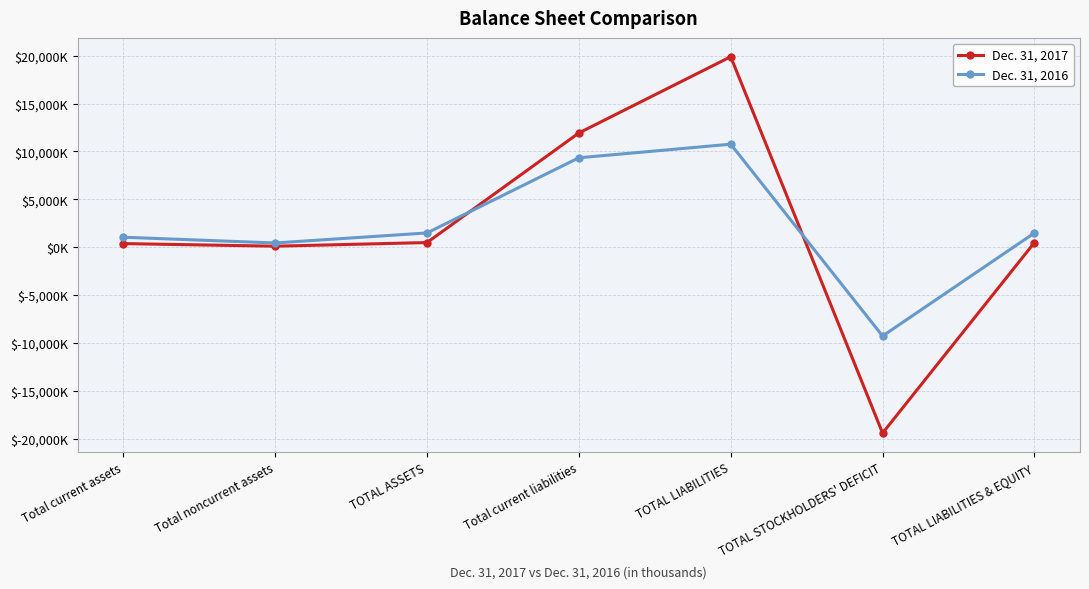

What are all the series names shown in the legend?

Dec. 31, 2017, Dec. 31, 2016